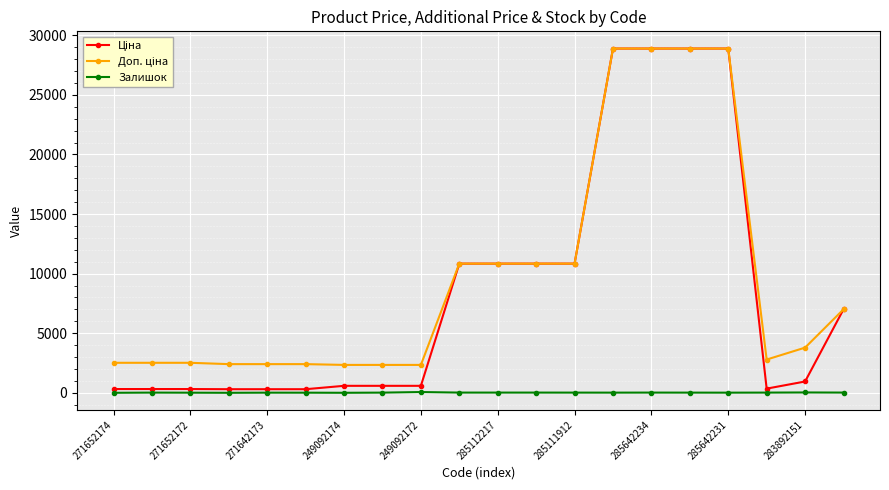

What is the maximum value shown in the chart?

28890.3